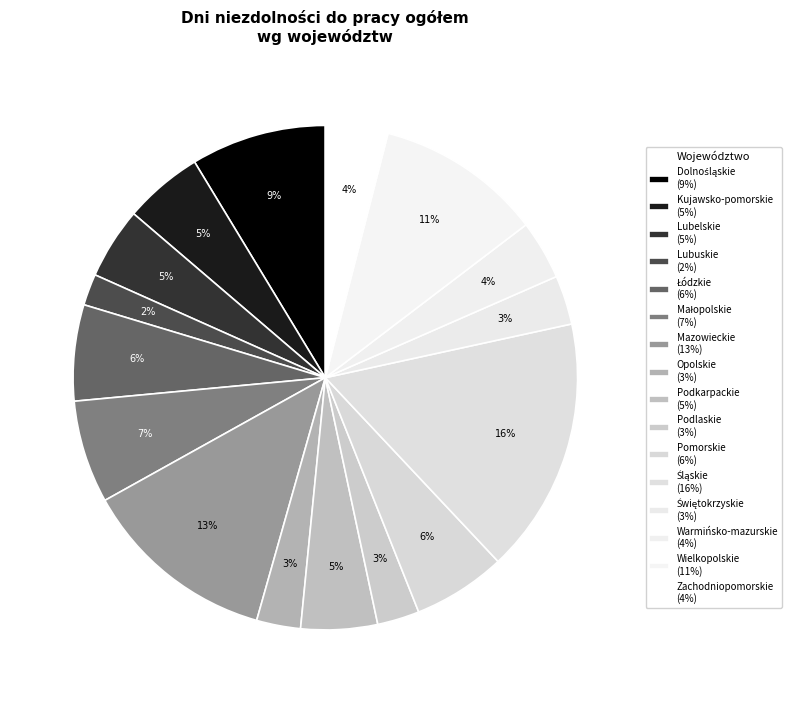

Does Opolskie account for over 50% of the chart?

No